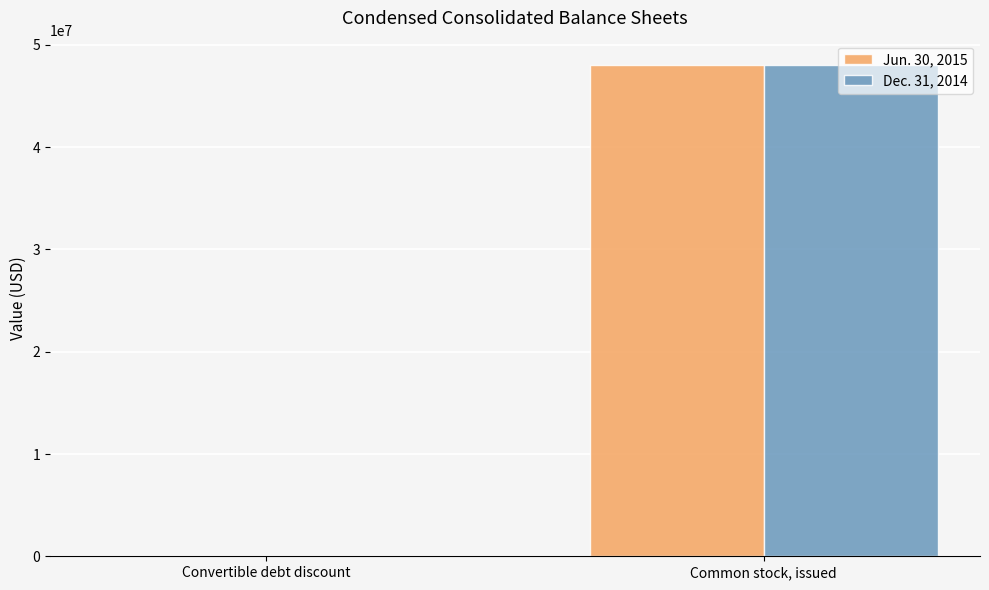

What is the difference between the Dec. 31, 2014 values at Convertible debt discount and Common stock, issued?

47955247